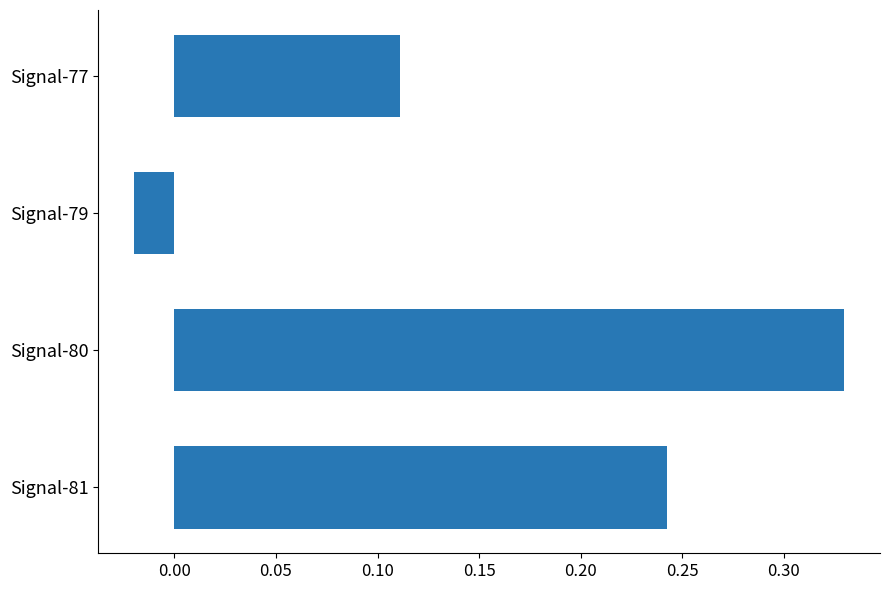

Rank the categories by value from lowest to highest.

Signal-79, Signal-77, Signal-81, Signal-80